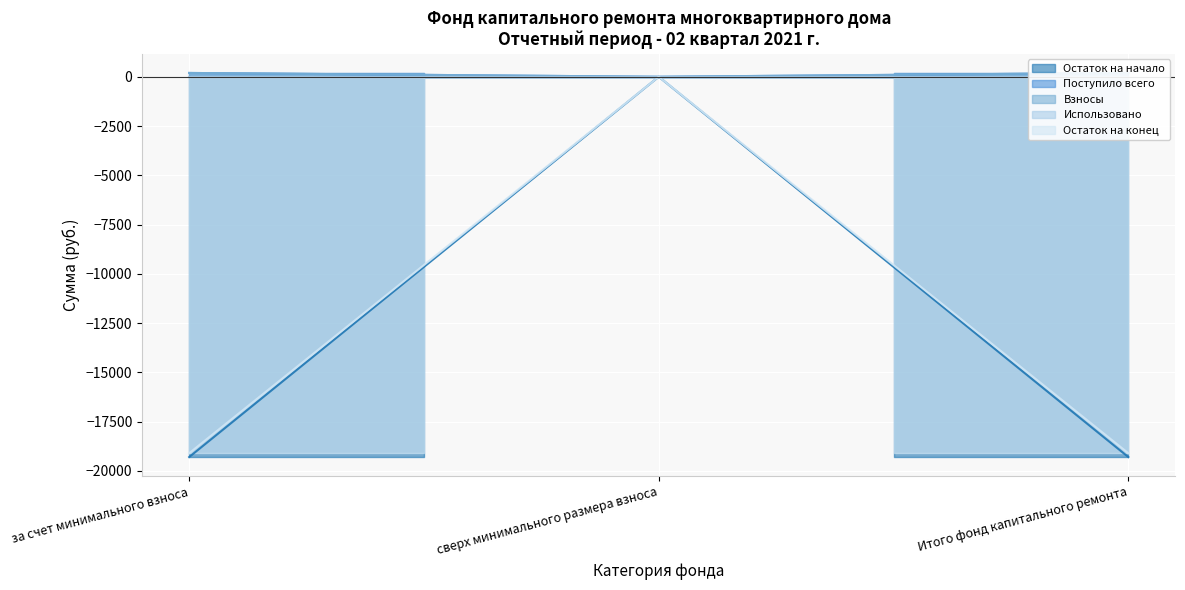

At which category is the sum across all series the highest?

сверх минимального размера взноса